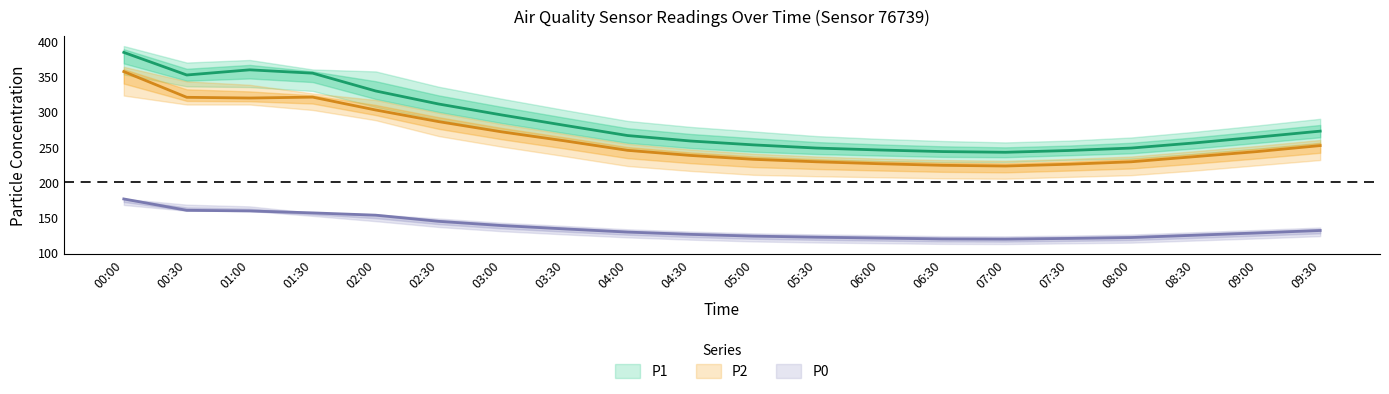

How many lines are shown in the chart?

3